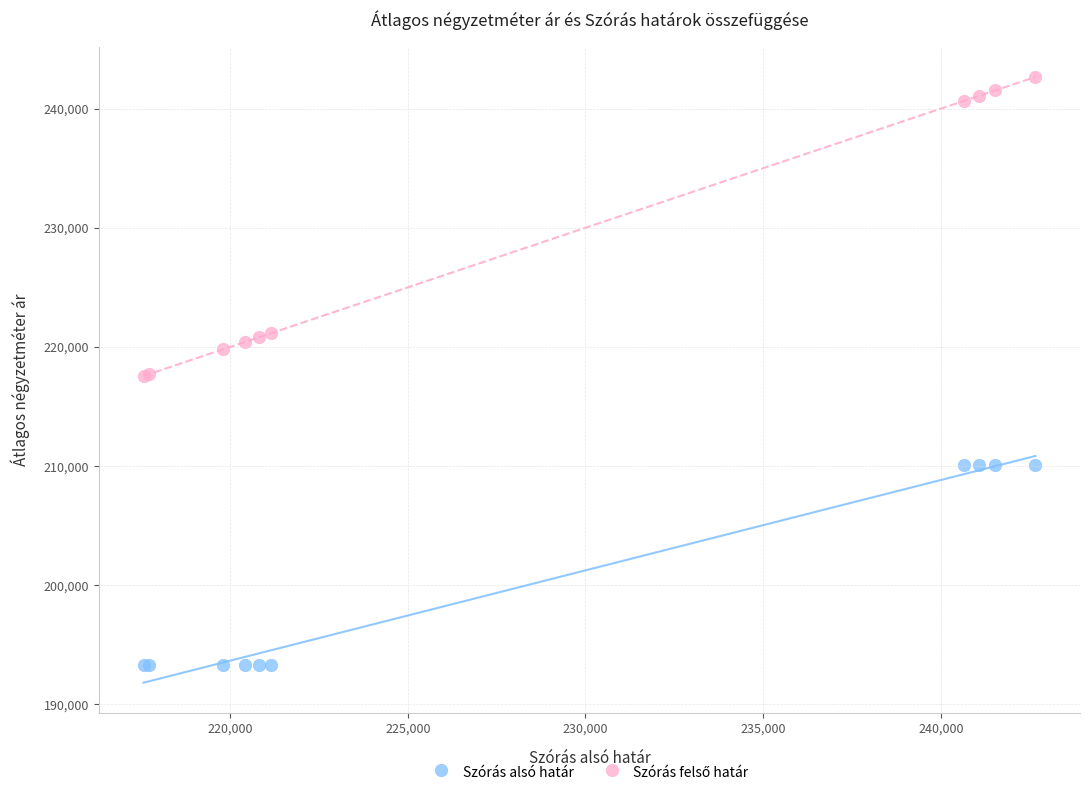

Which series contains the lowest Y value?

Szórás alsó határ